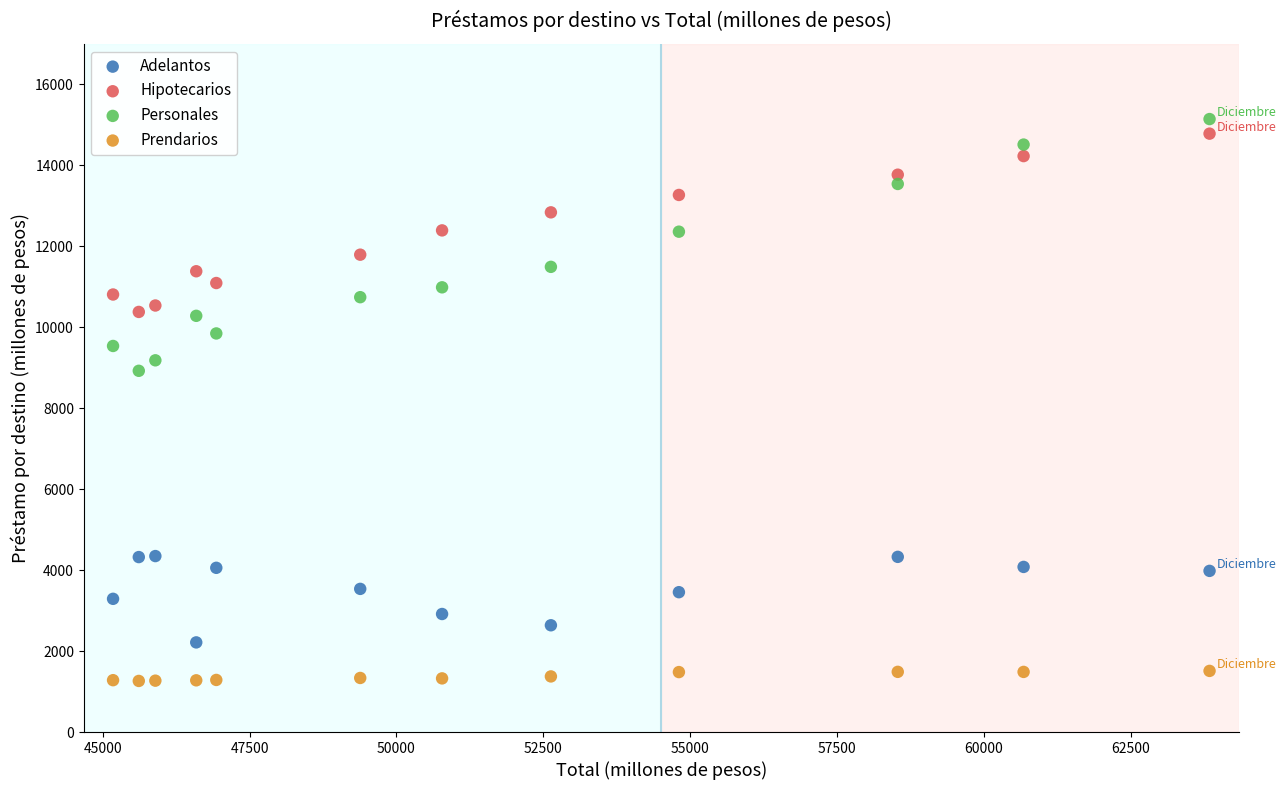

Which series has the widest spread of Y values?

Personales